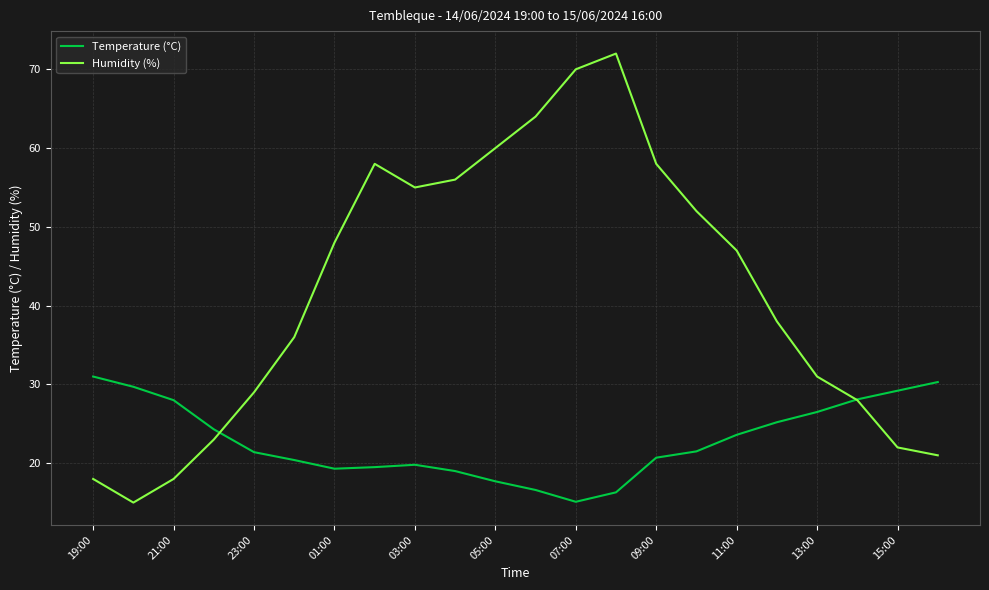

Which series has the largest total across all categories?

Humidity (%)